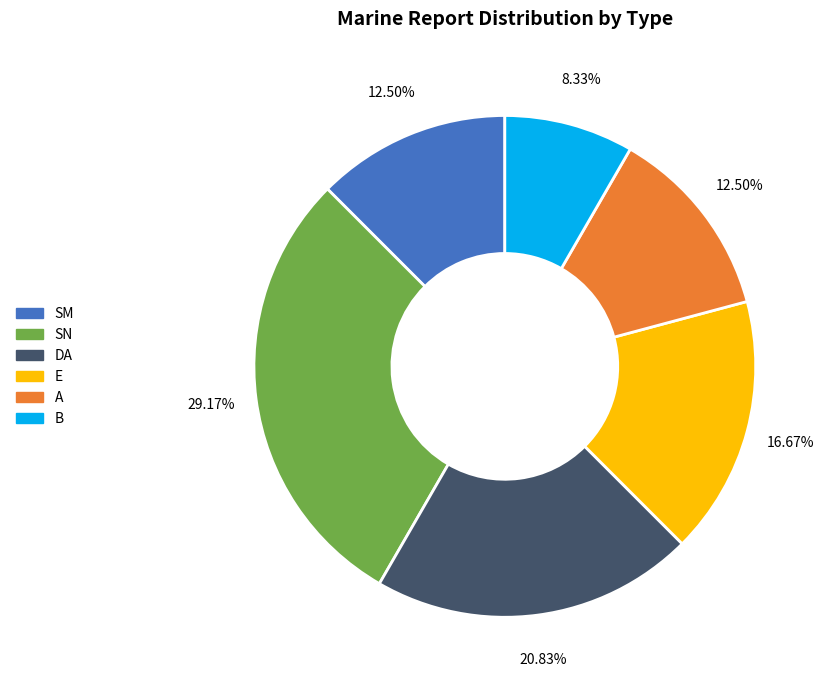

Which slice is the smallest?

B